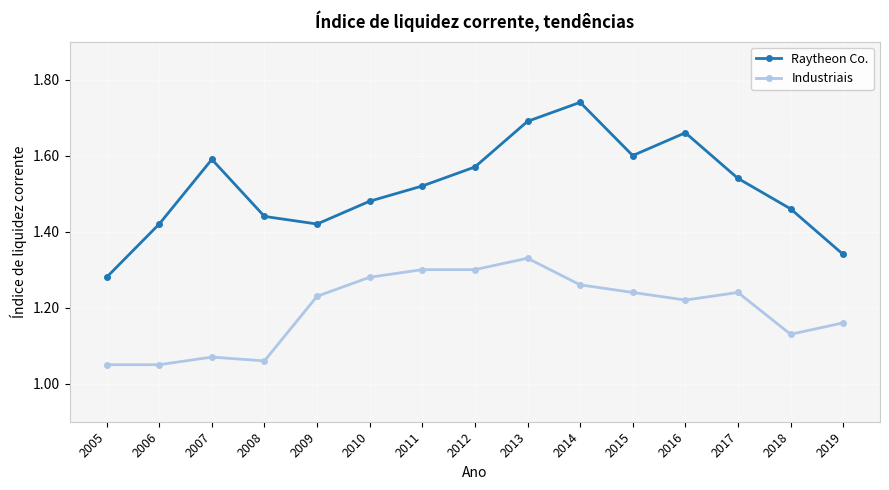

True or false: Industriais has a value of 0.4 at 2011.

False